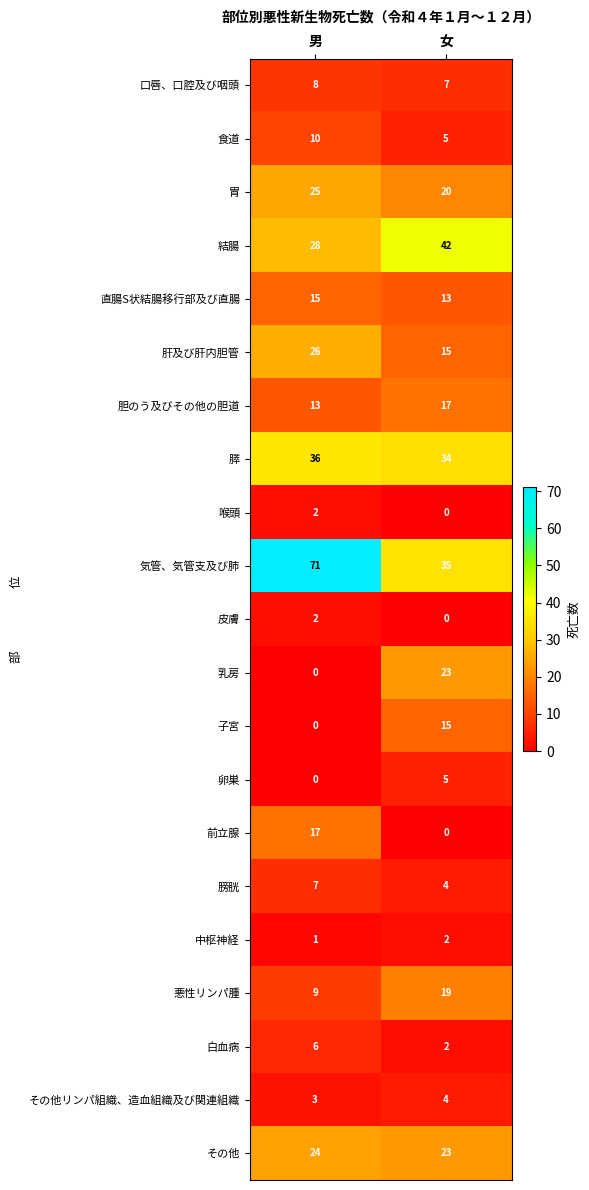

What is the sum of all 結腸 values?

70